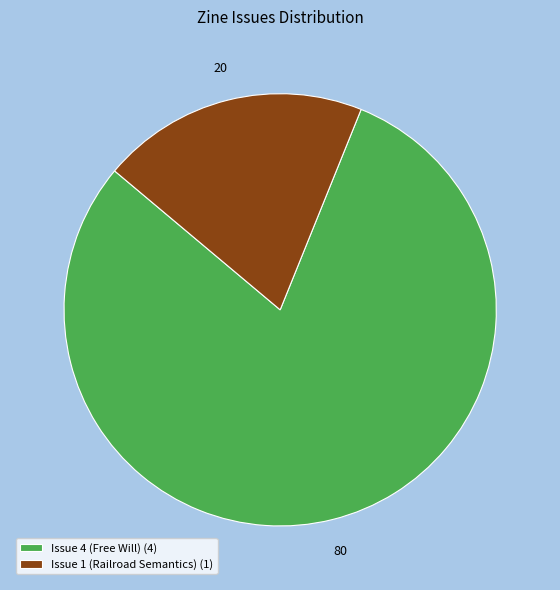

Approximately how many times larger is the value at Issue 4 (Free Will) (4) compared to Issue 1 (Railroad Semantics) (1)?

4.0